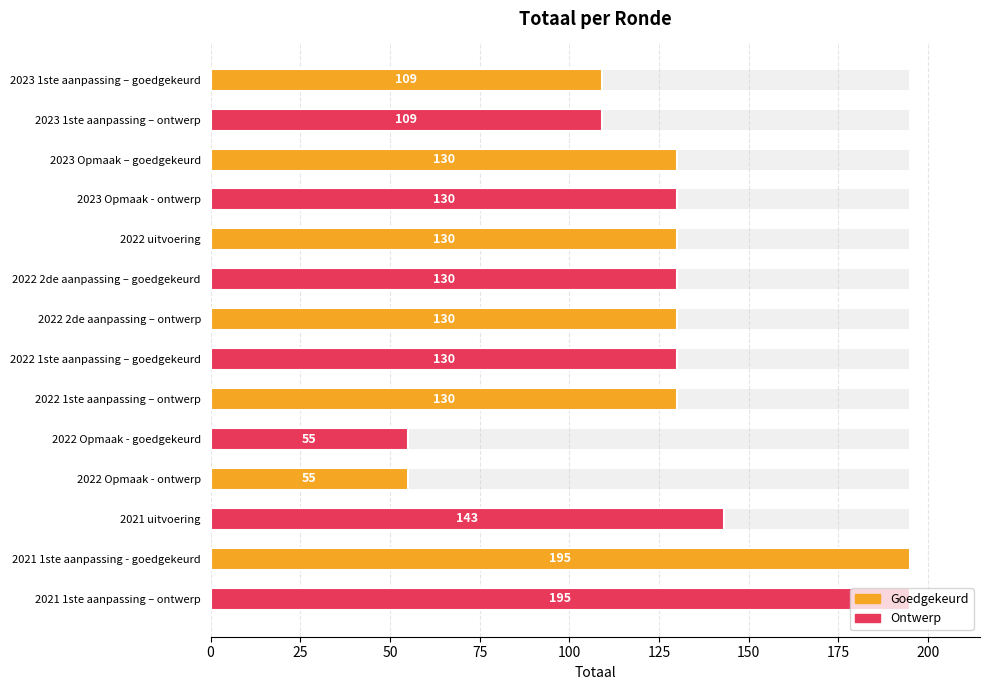

How many data points are less than 130?

4